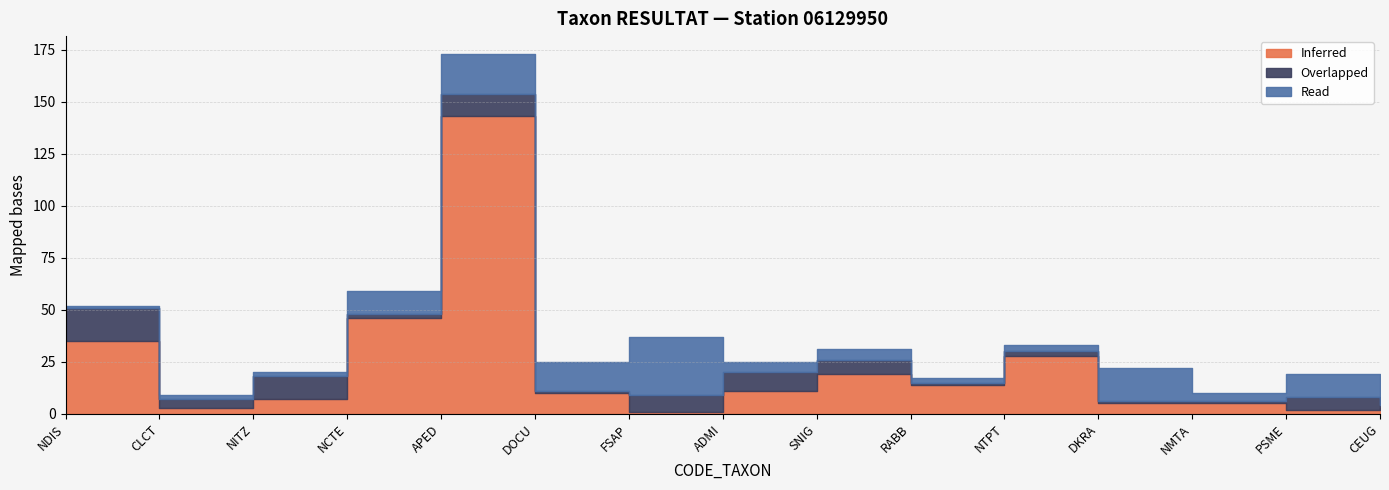

Is it true that Inferred equals 11 at ADMI?

True